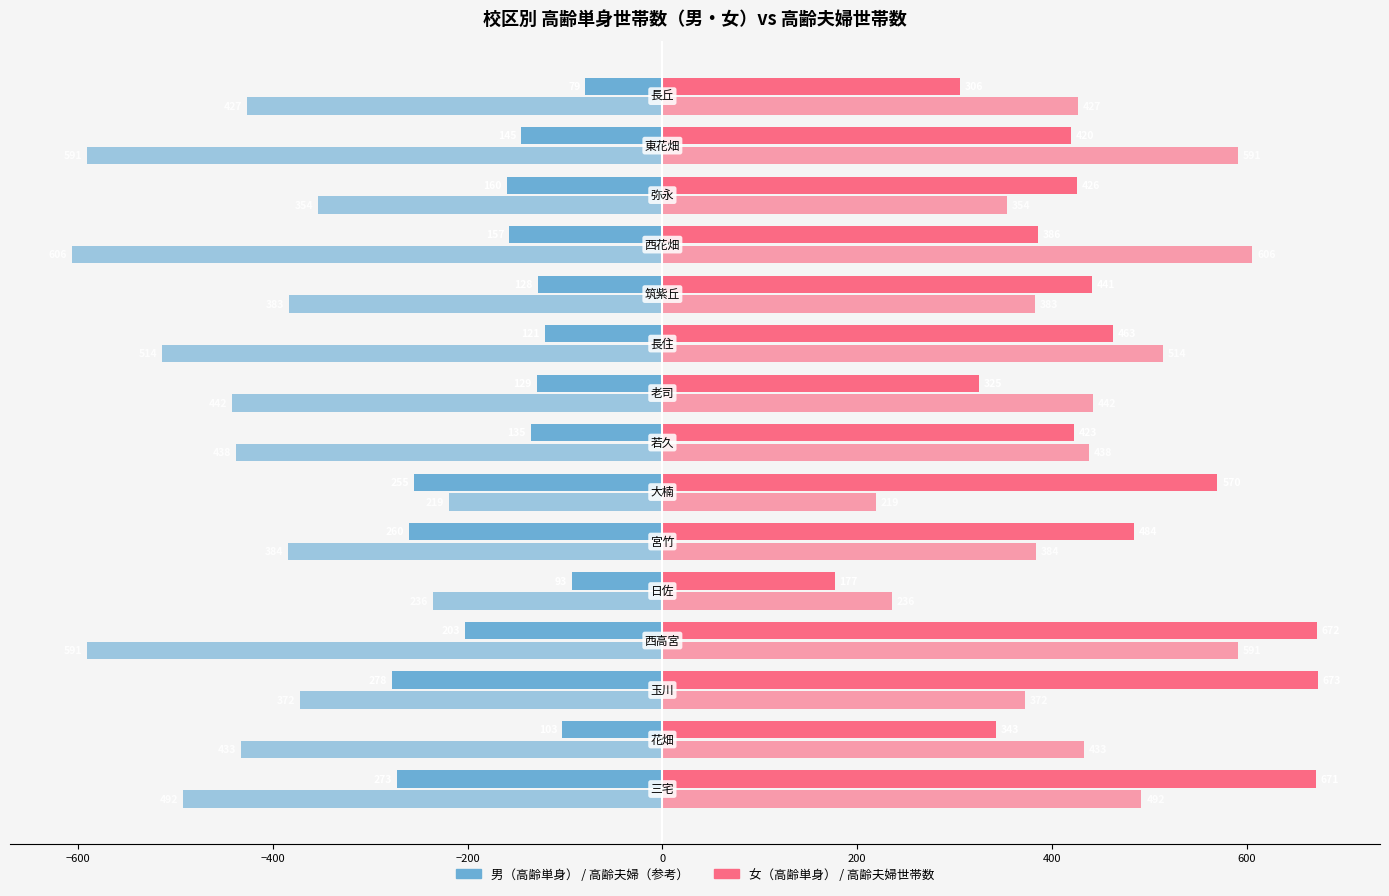

How many categories are shown in the chart?

15